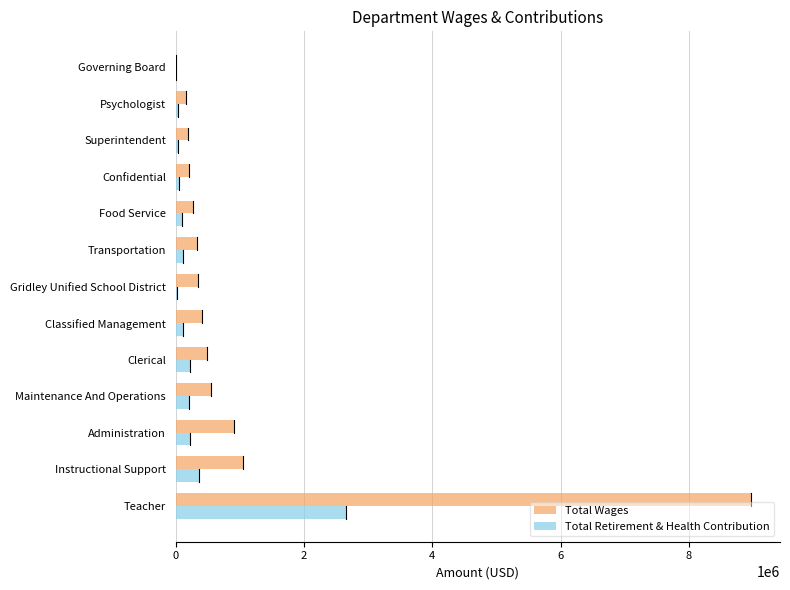

The value of Total Wages at Transportation is 333884. True or false?

True